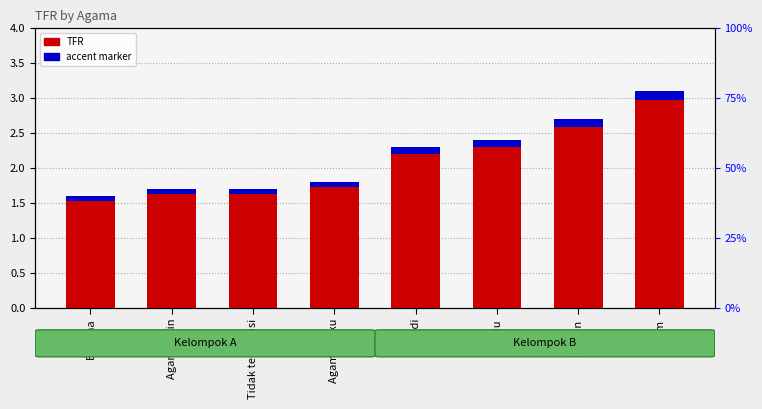

What is the average value of the accent marker series?

0.1